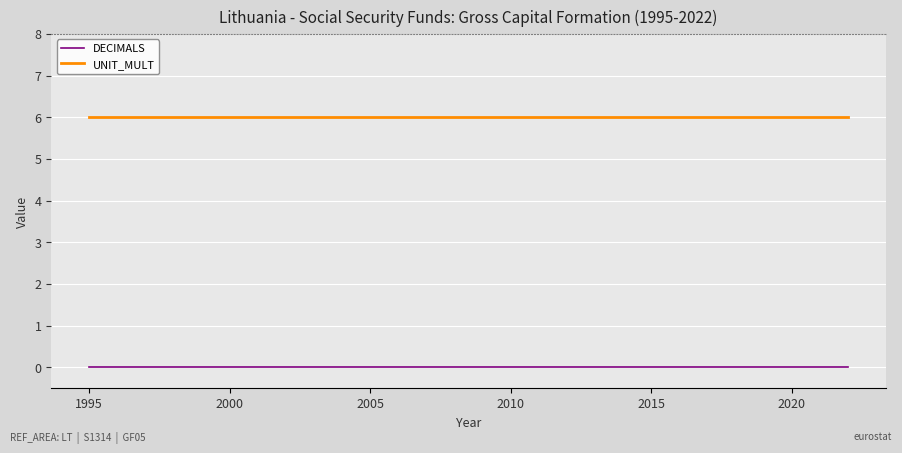

List the series in order of their peak value, lowest first.

DECIMALS, UNIT_MULT